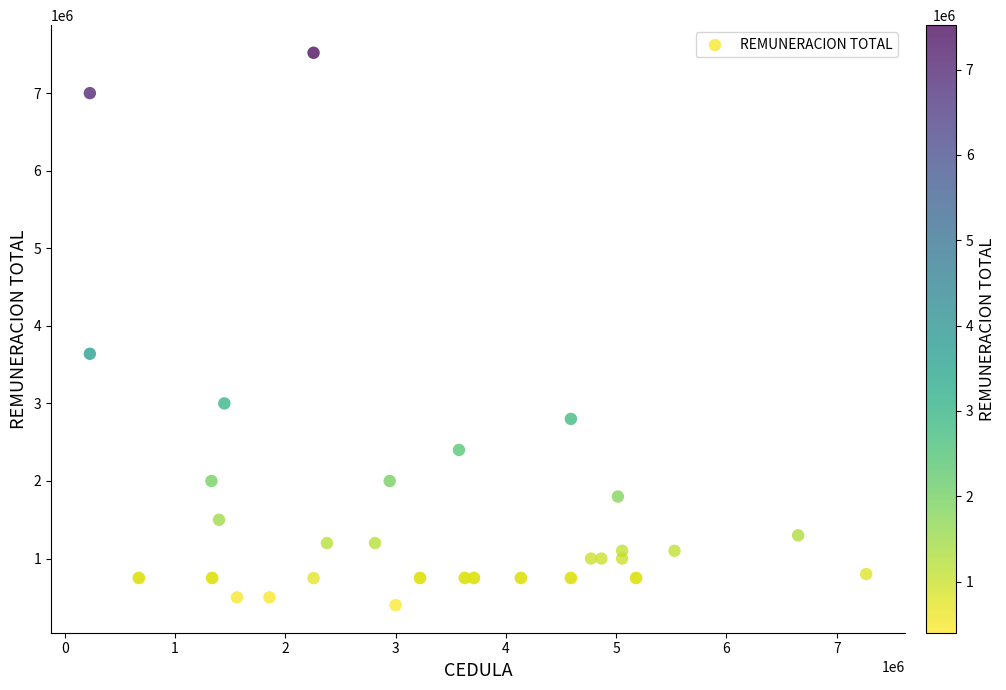

What Y value in the scatter plot is closest to 3960000?

3640000